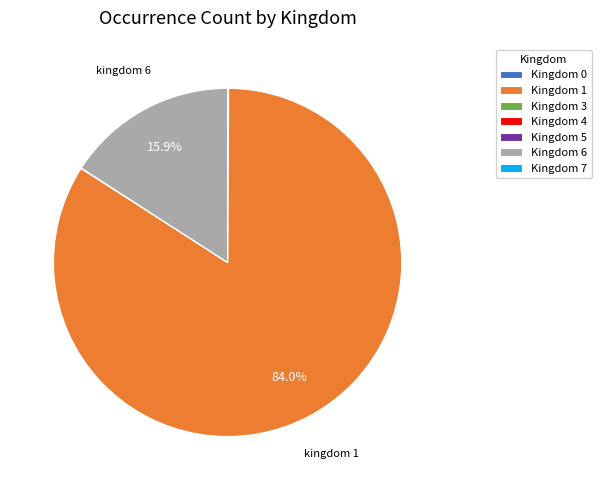

Which category has the biggest portion of the pie?

Kingdom 1